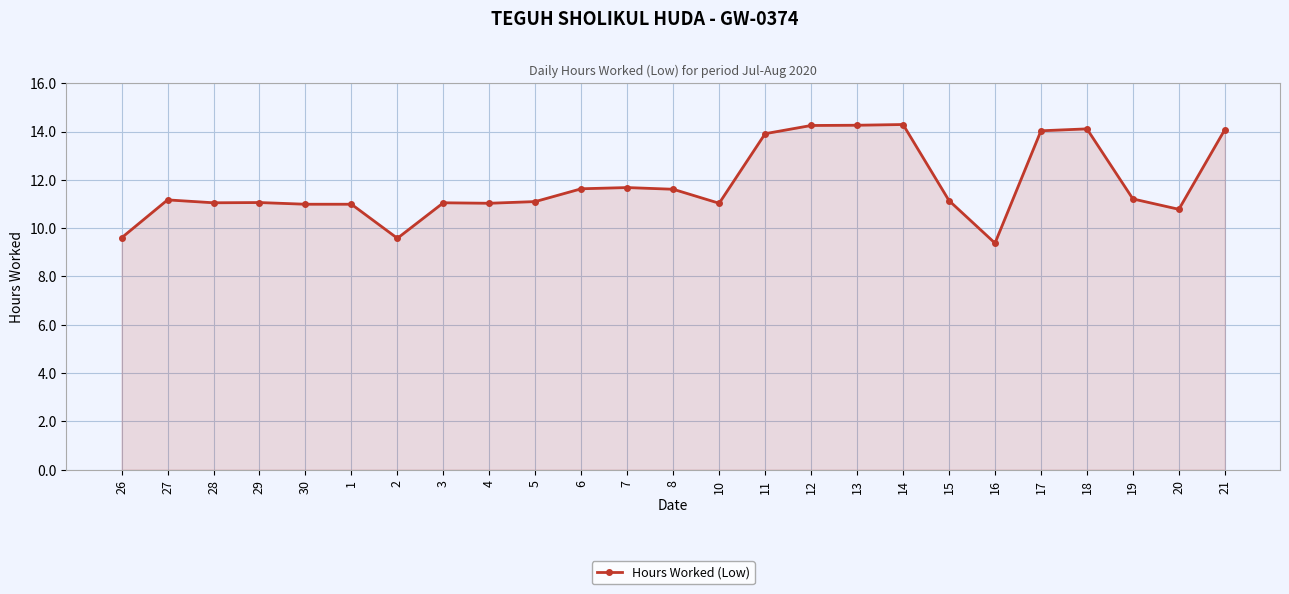

The value at 30 is 11.0. True or false?

True